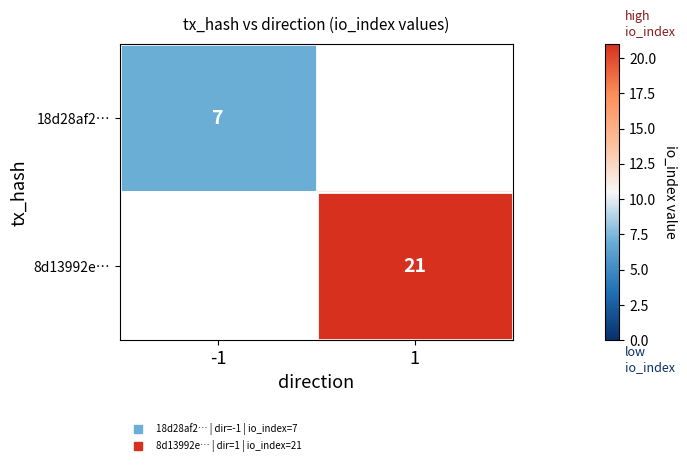

Is it true that 18d28af2… equals 2.8 at -1?

False